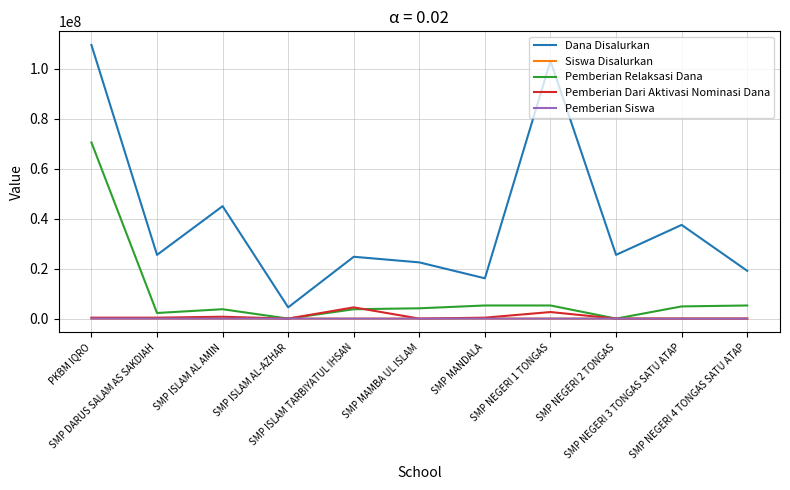

Is this an area chart (filled region under the line)?

No